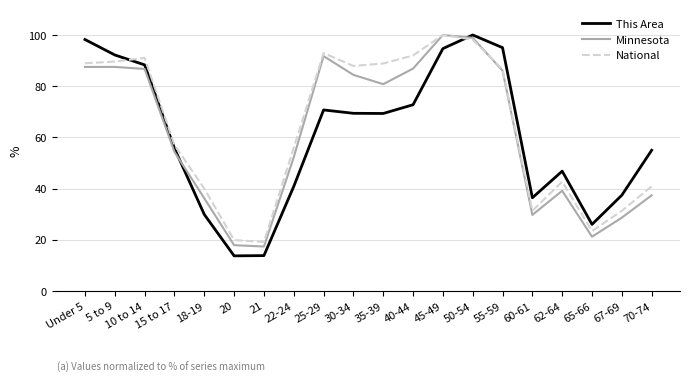

What is the minimum value shown in the chart?

13.7